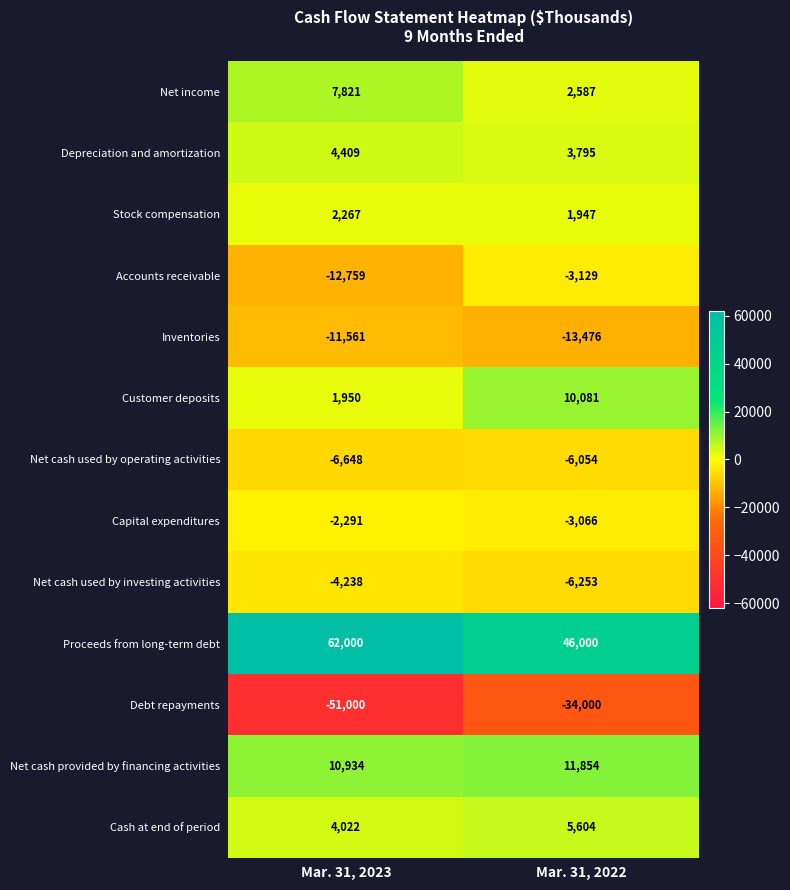

Is the value of Debt repayments at Mar. 31, 2022 greater than the value of Capital expenditures at Mar. 31, 2022?

No